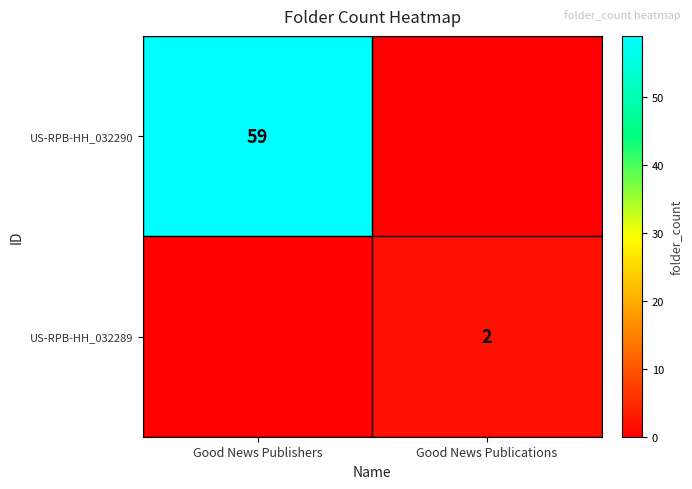

The value of US-RPB-HH_032289 at Good News Publications is 3. True or false?

False